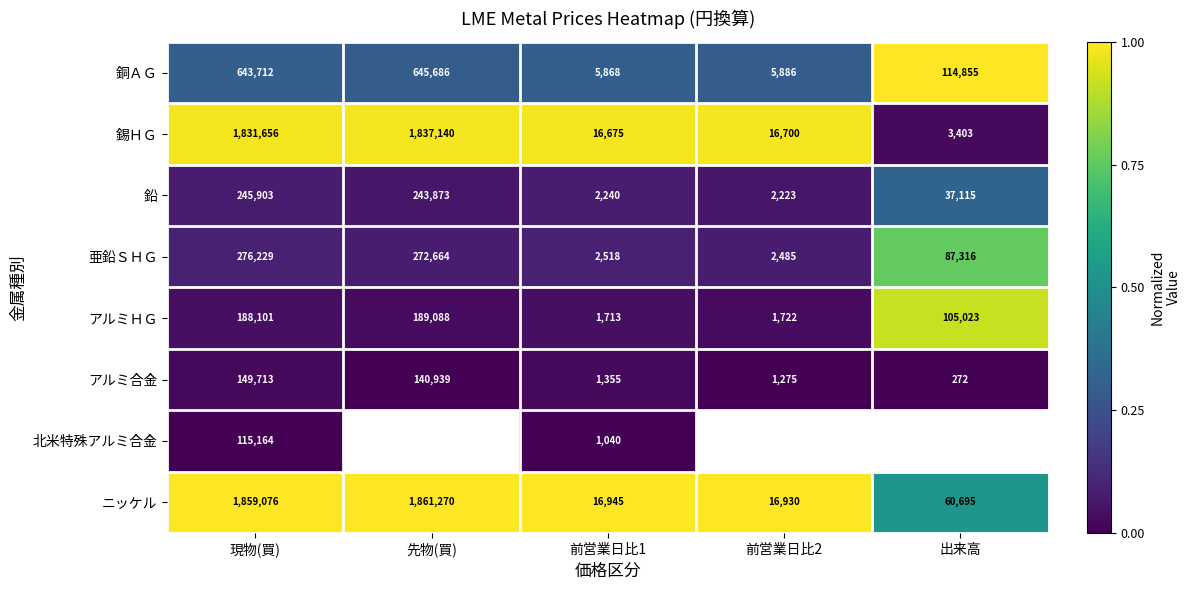

Which series changed the most between 現物(買) and 前営業日比1?

ニッケル